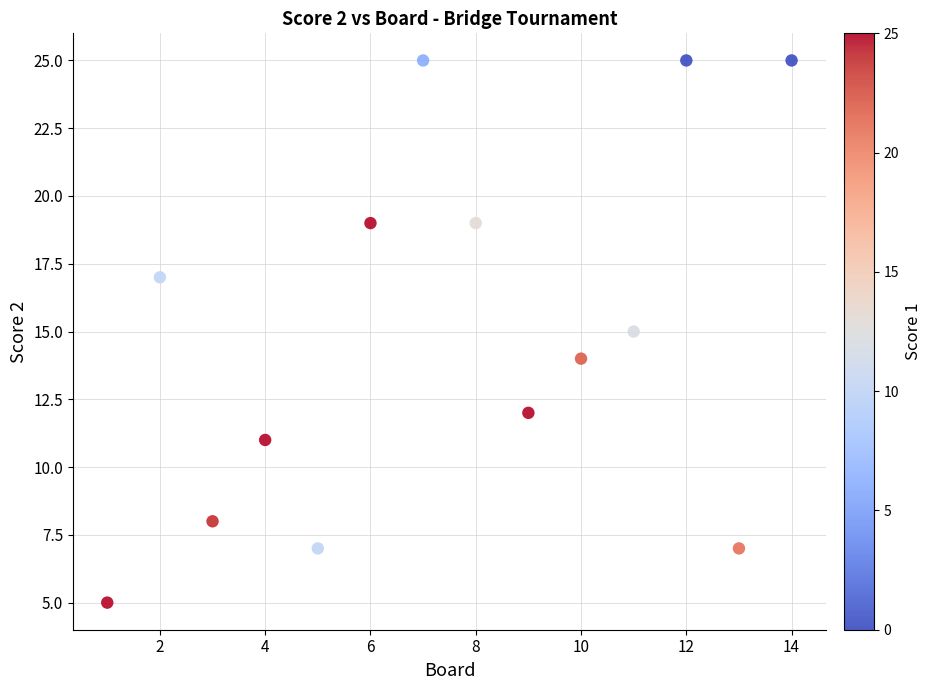

What is the range of X values (max minus min)?

13